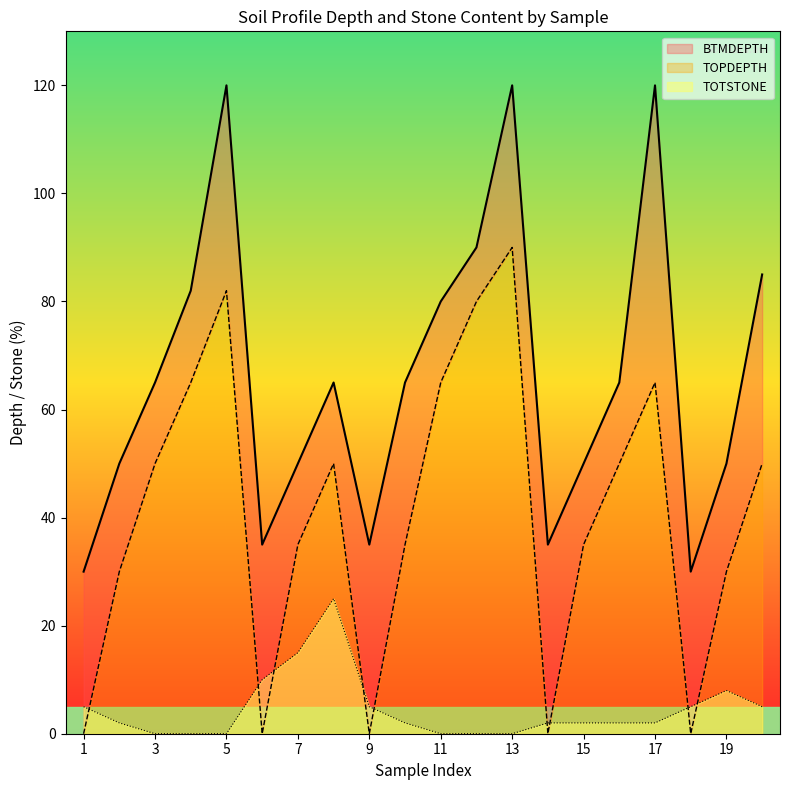

At which category does the chart reach its minimum across all series?

1